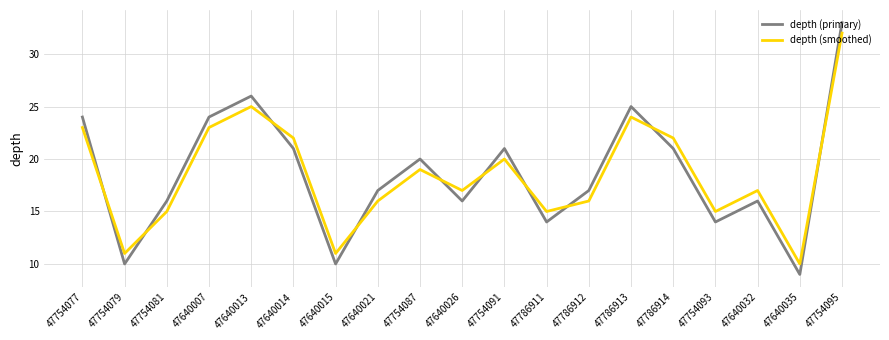

What are all the series names shown in the legend?

depth (primary), depth (smoothed)